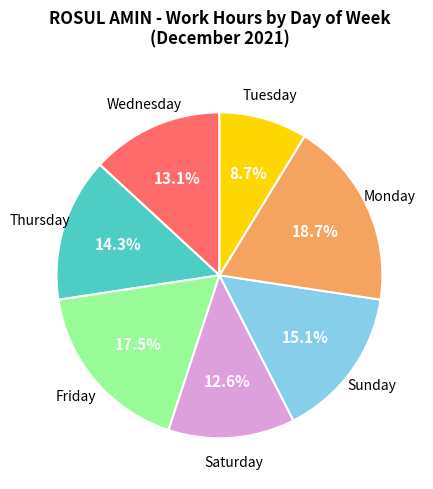

Does any single category account for the majority?

No